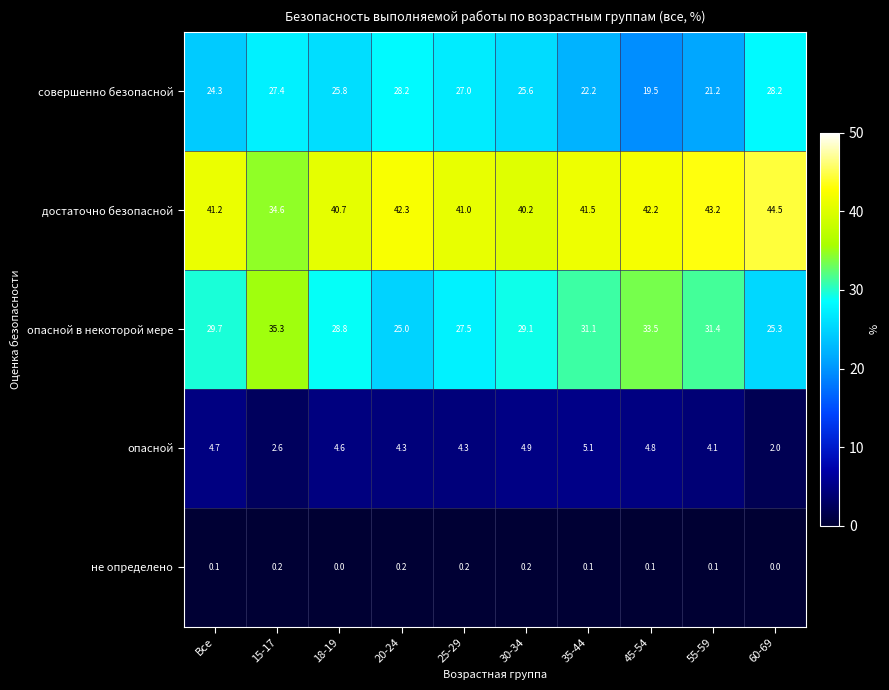

Which category has the highest value across all series?

60-69